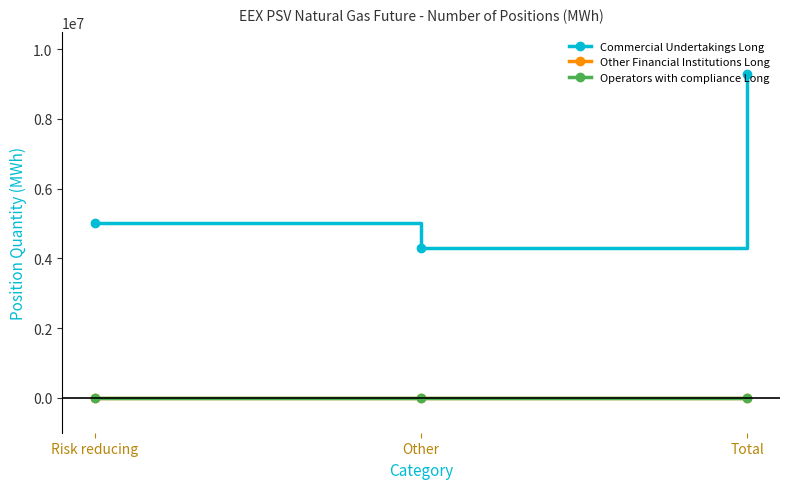

Is the value of Other Financial Institutions Long at Risk reducing greater than the value of Commercial Undertakings Long at Total?

No